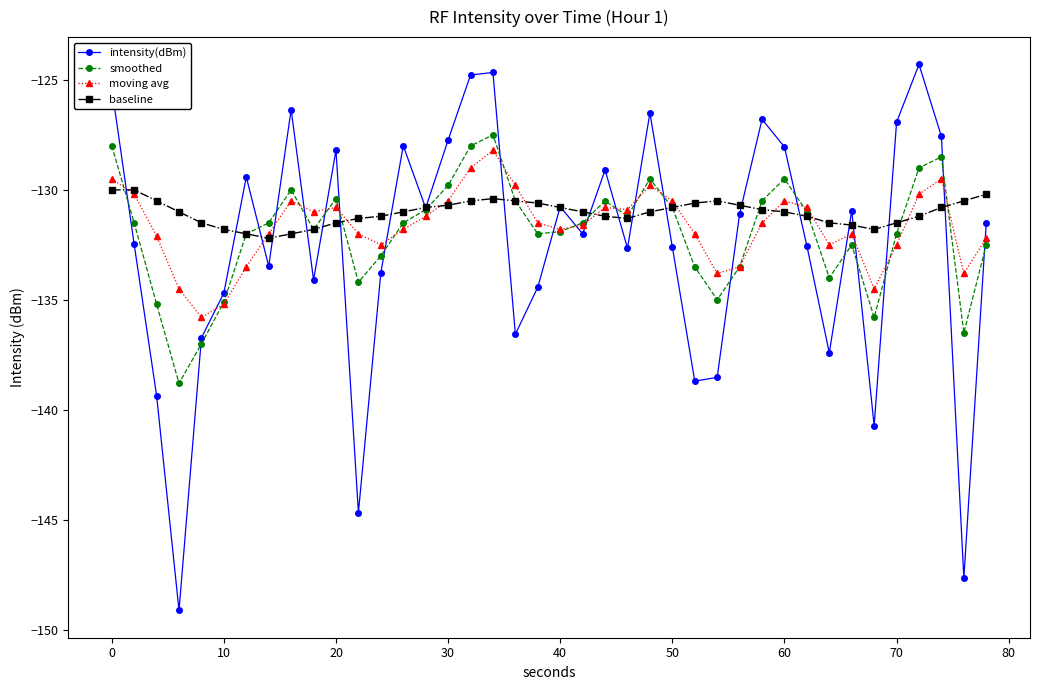

Which series has the largest range (max minus min)?

intensity(dBm)